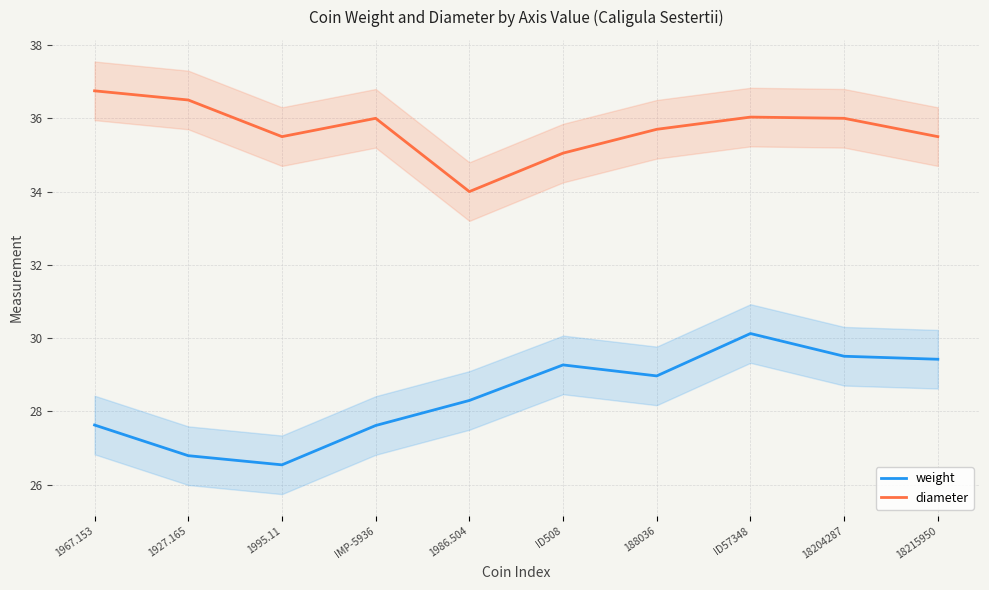

Which series has the largest total across all categories?

diameter